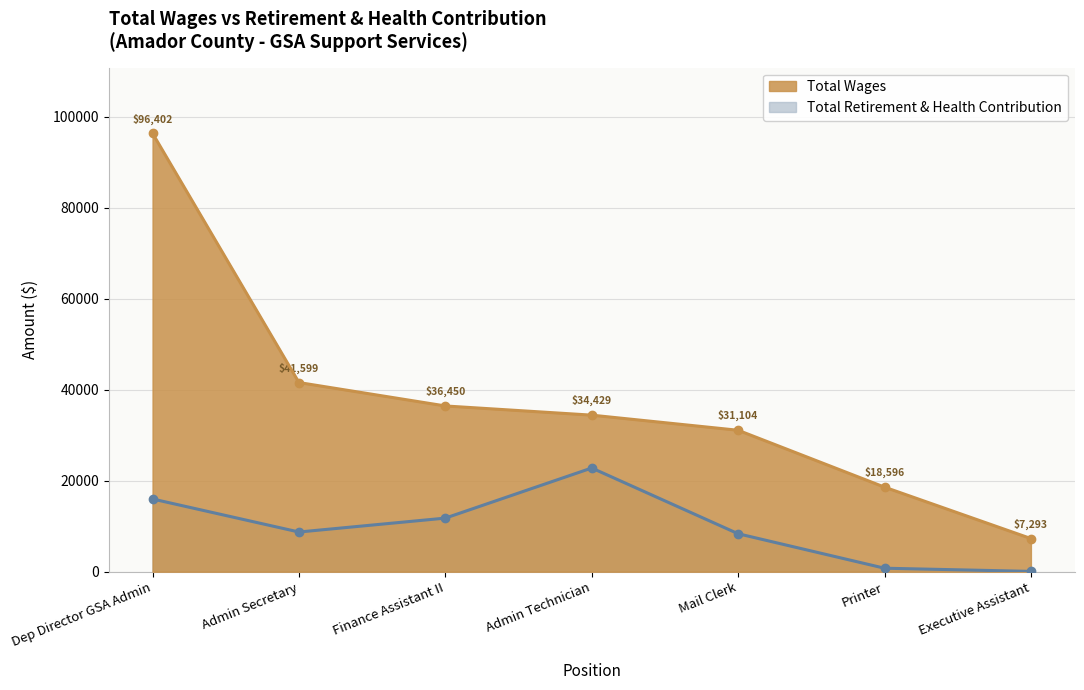

Which series has the widest spread of values?

Total Wages